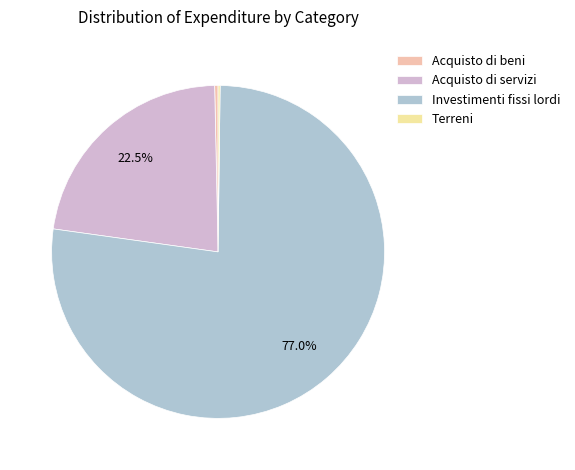

Combined, do Investimenti fissi lordi and Acquisto di servizi account for over 50%?

Yes